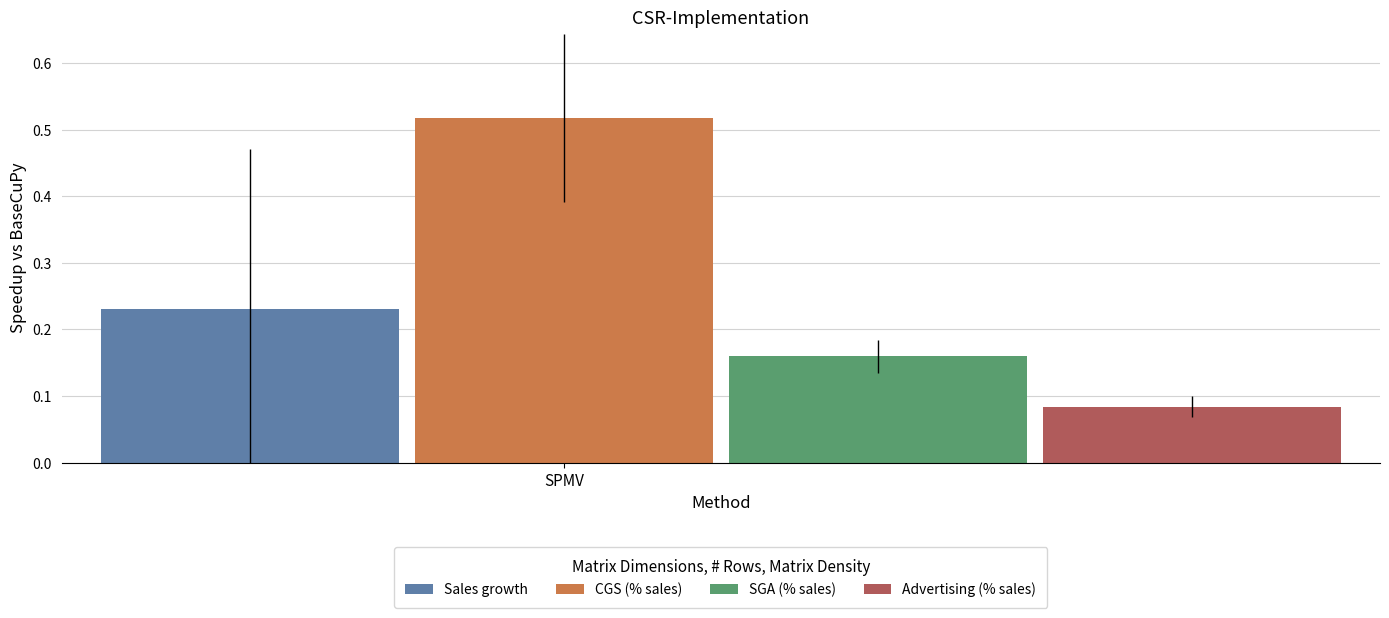

List the series in order of their peak value, highest first.

CGS (% sales), Sales growth, SGA (% sales), Advertising (% sales)